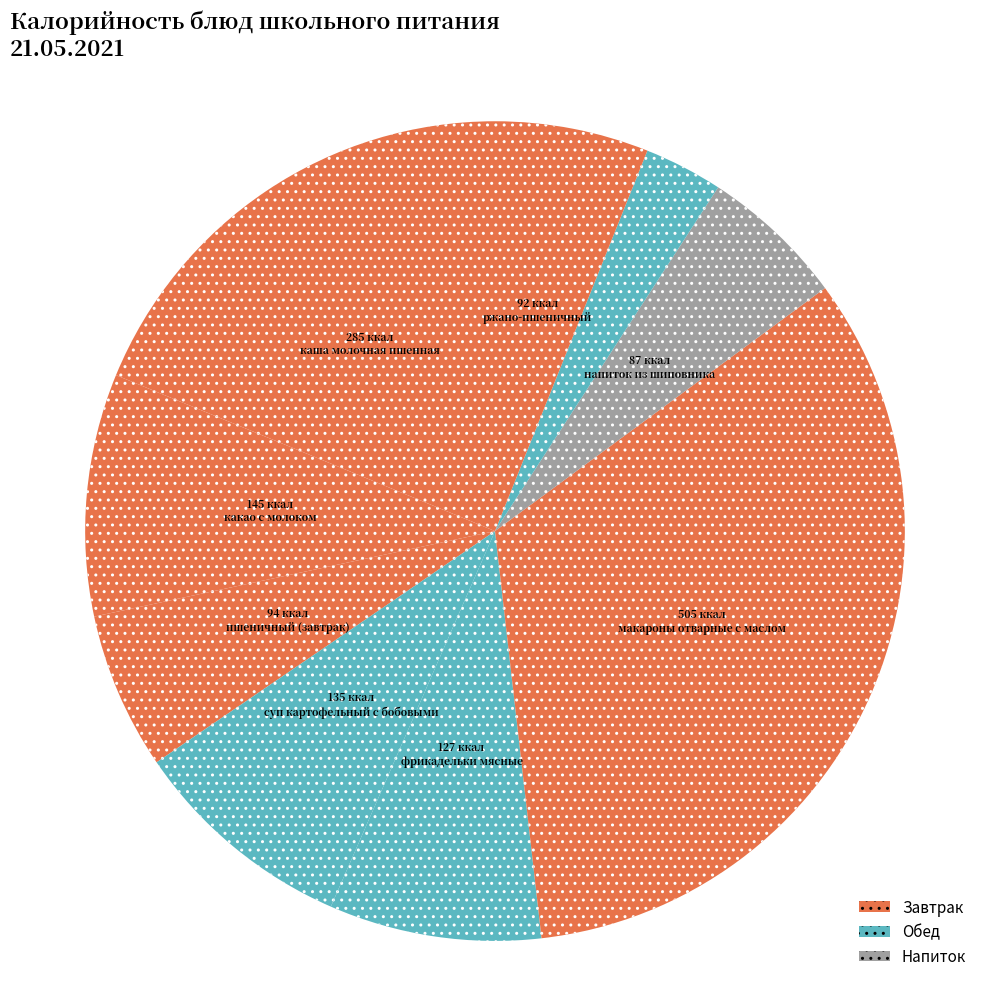

How many slices are in this pie chart?

9